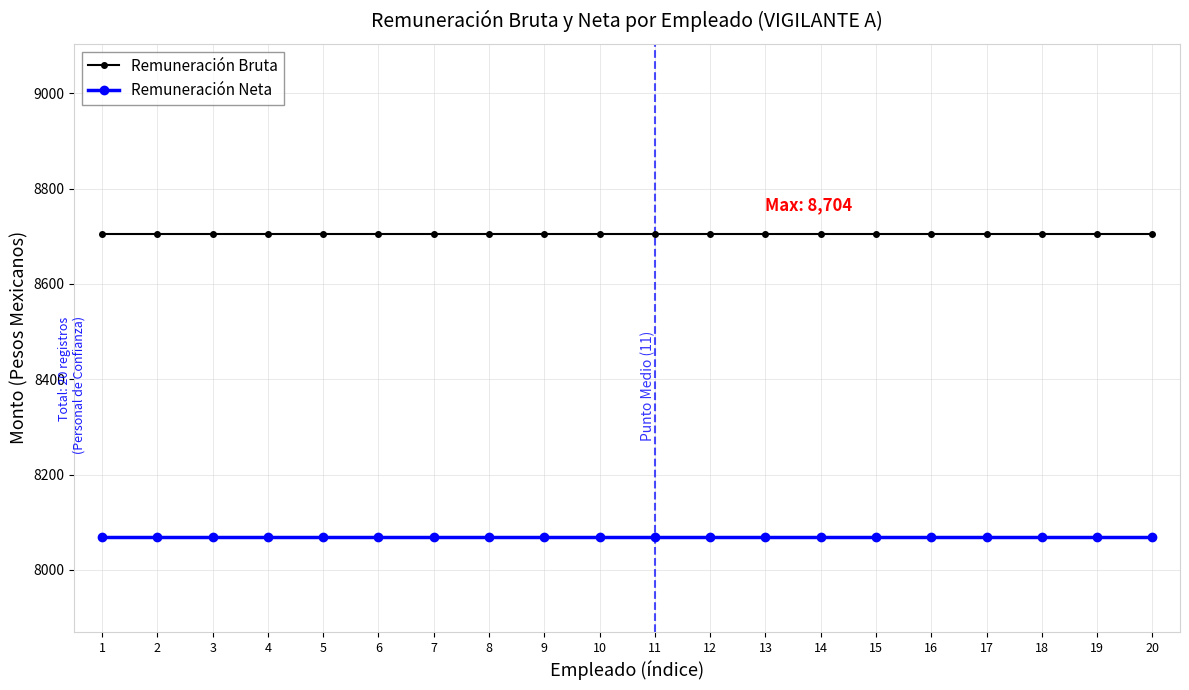

Is the value of Remuneración Bruta at 14 greater than the value of Remuneración Neta at 18?

Yes